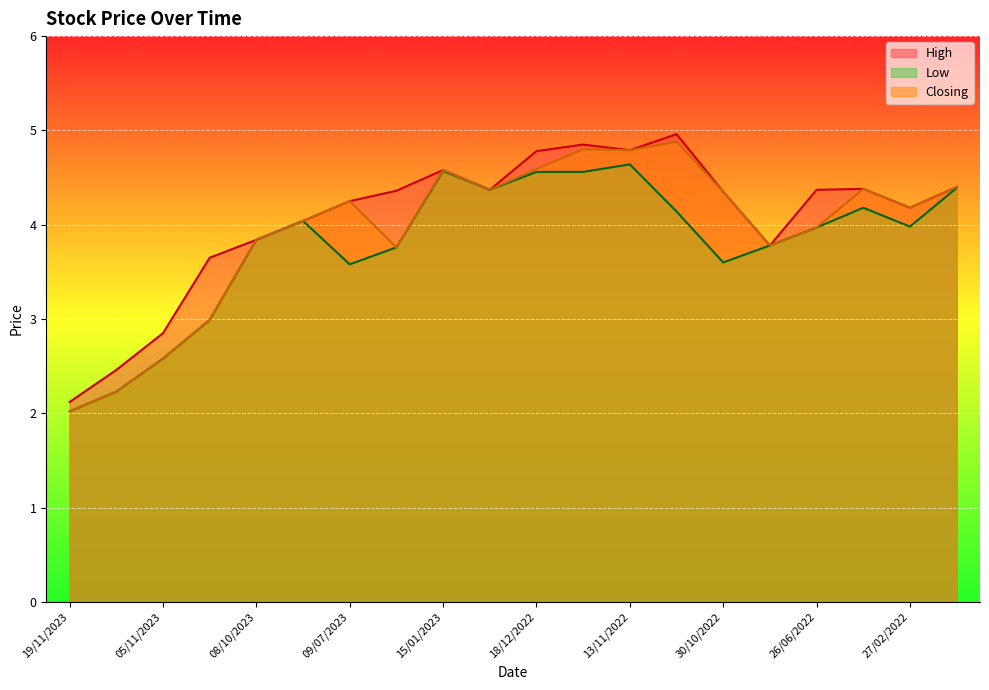

What is the sum of the Low values at 09/07/2023 and 06/11/2022?

7.7